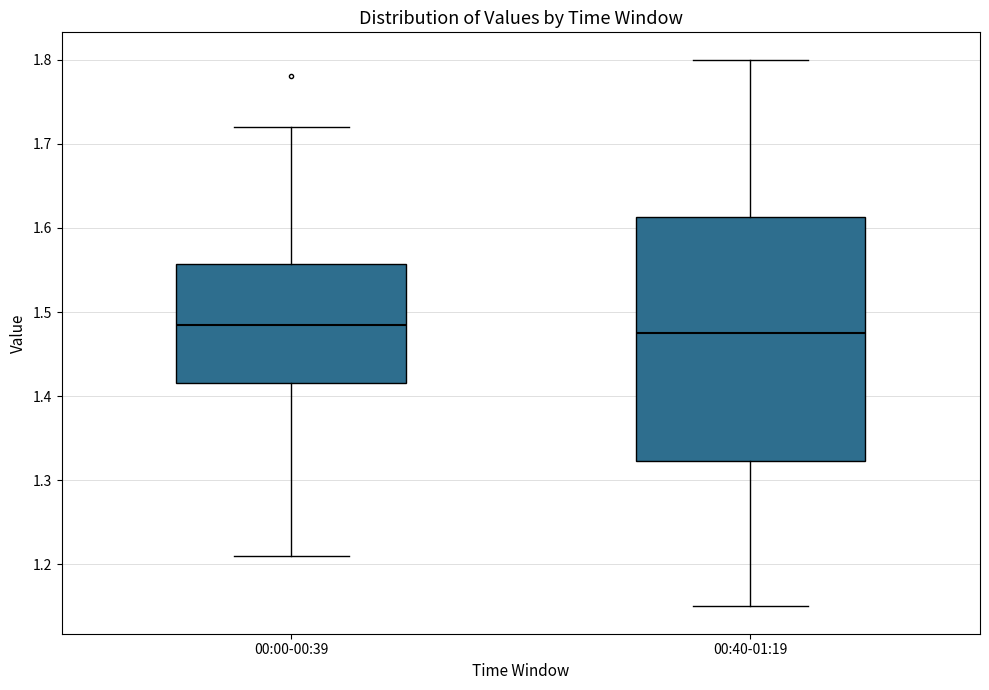

Where does the lower whisker of the box for 00:40-01:19 end on the y-axis? The values are not printed on the chart, so give them approximately, as read against the axis.

1.15